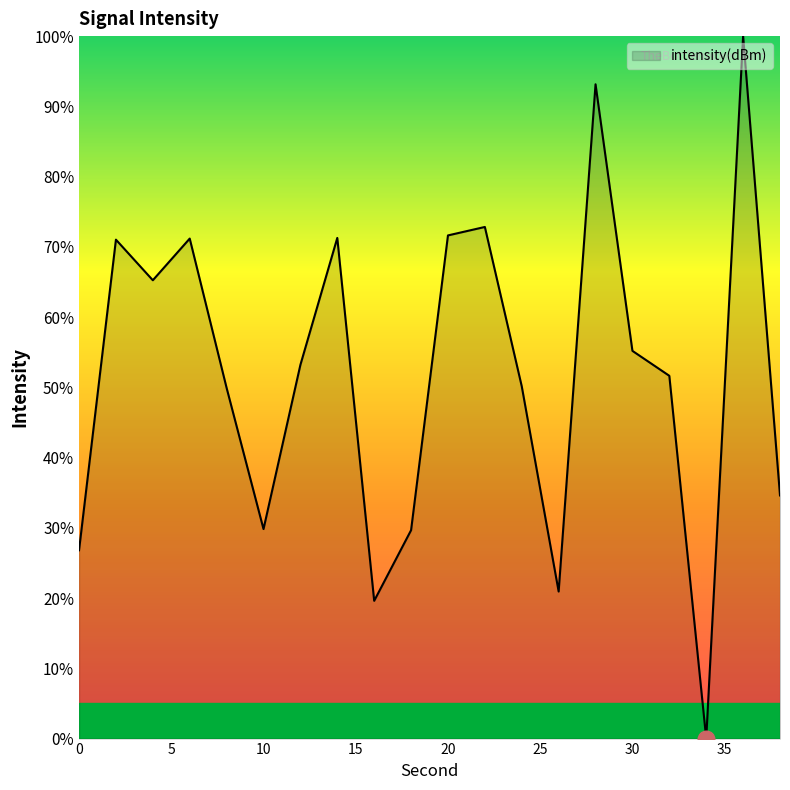

What is the maximum value shown in the chart?

100.0